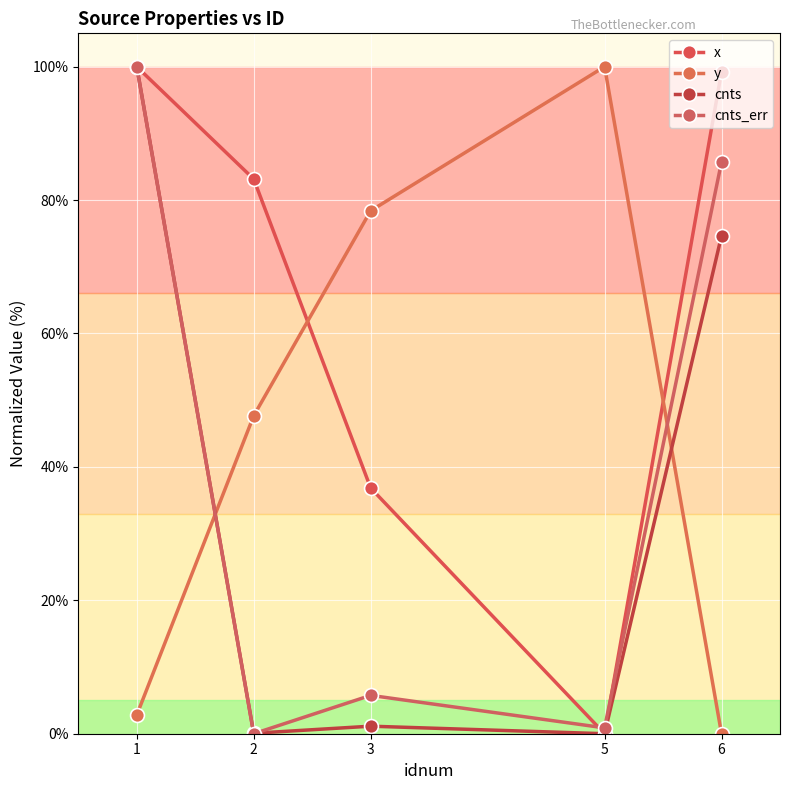

Which series changed the most between 5 and 6?

y